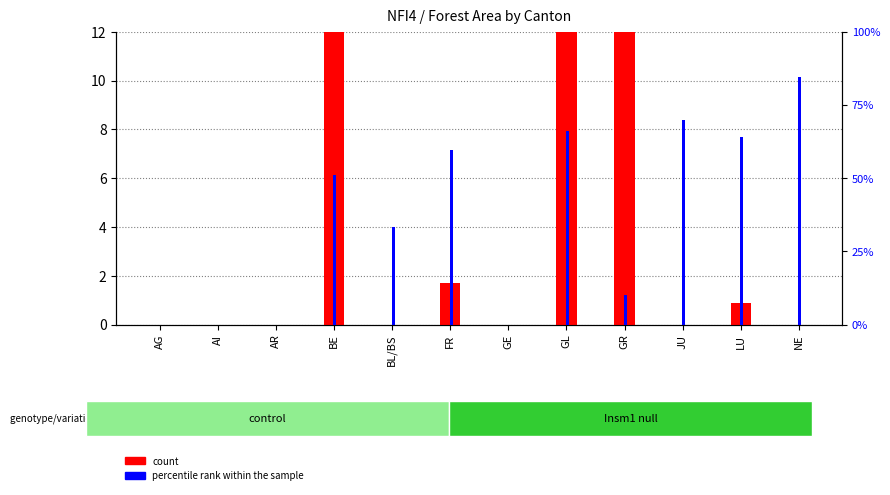

What is the difference between the second highest and minimum values in the percentile rank within the sample series?

69.7